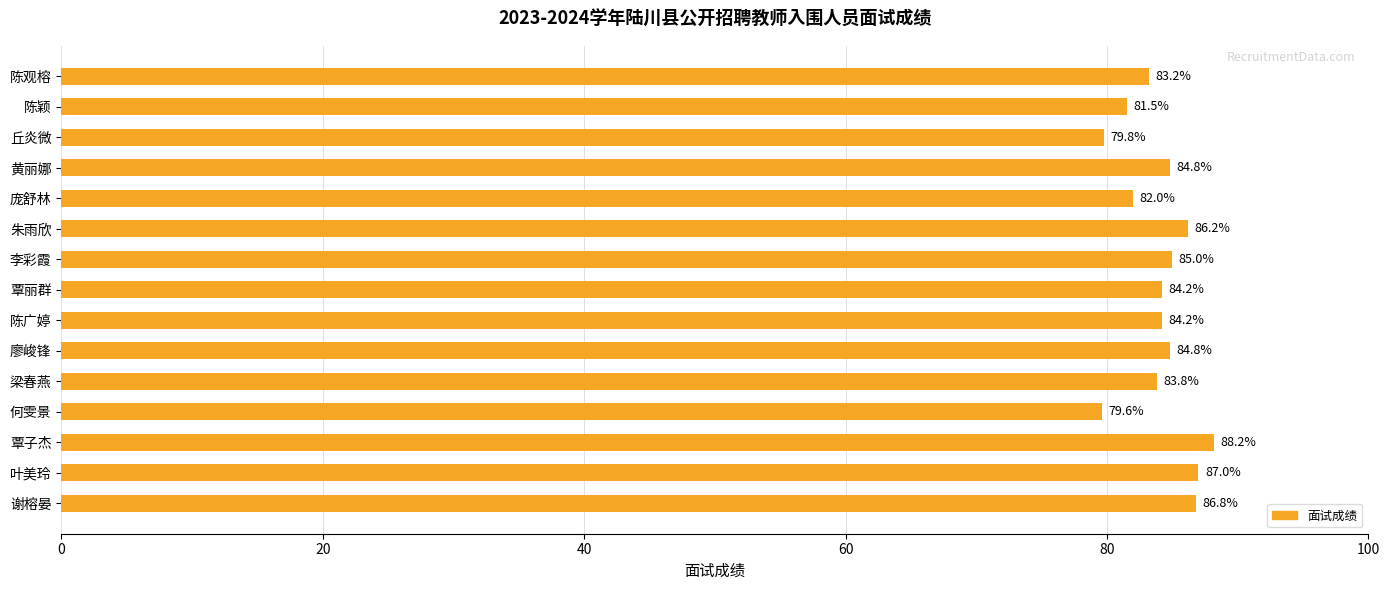

At which category does the chart reach its peak across all series?

覃子杰